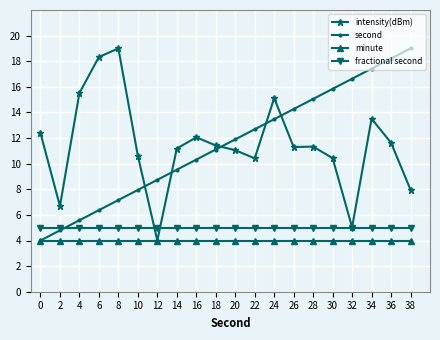

What is the average value of the intensity(dBm) series?

11.4